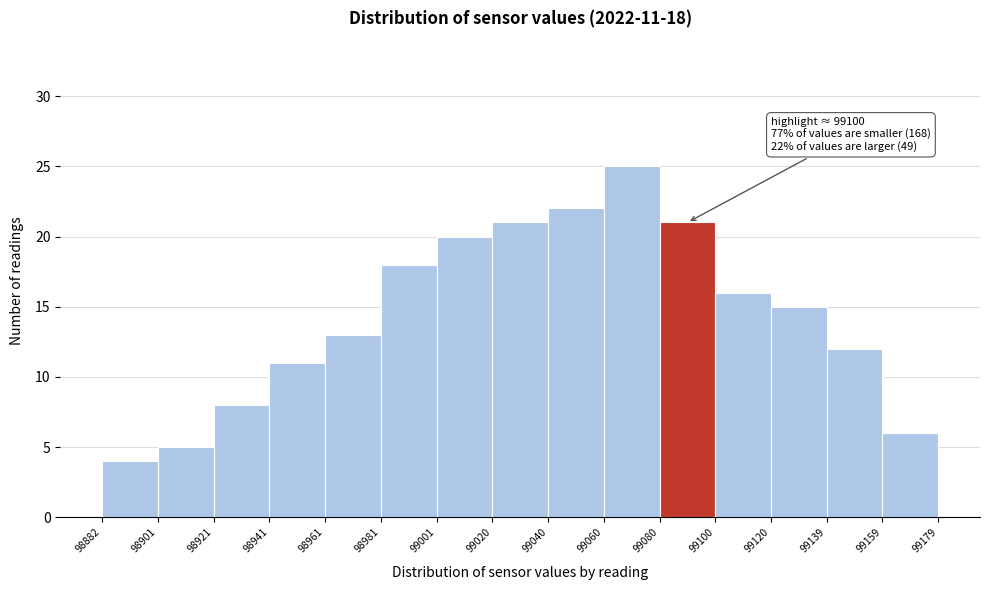

Which range on the x-axis has the tallest bar?

99060 to 99080